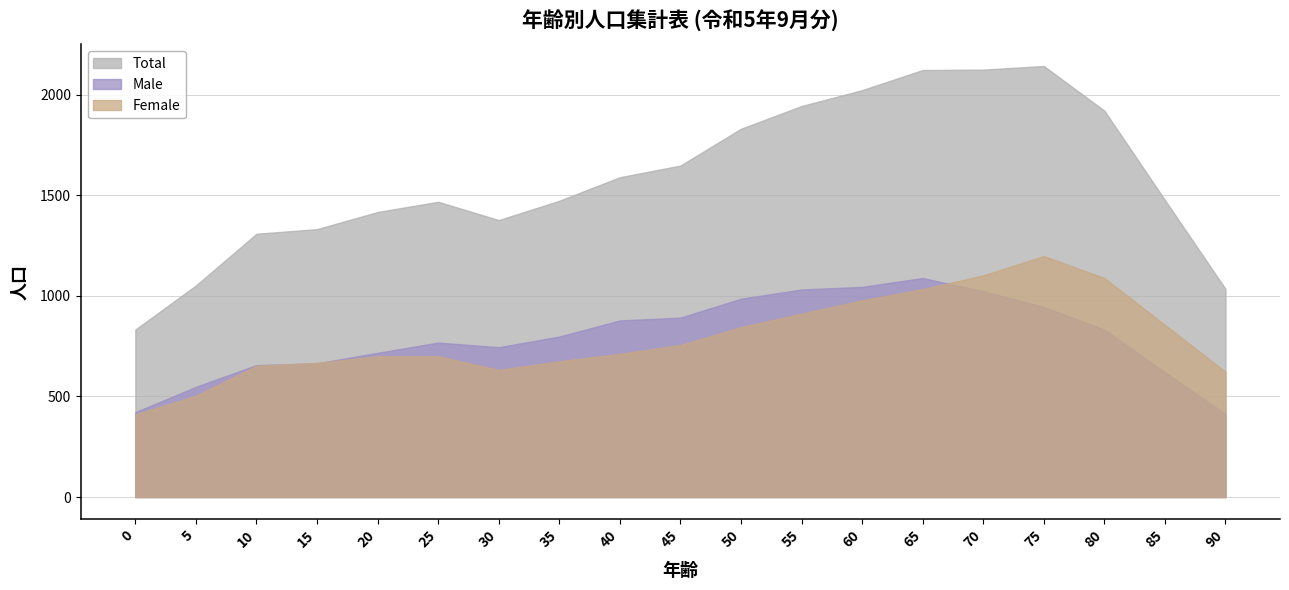

Is the value of Total at 20 greater than the value of Female at 60?

Yes